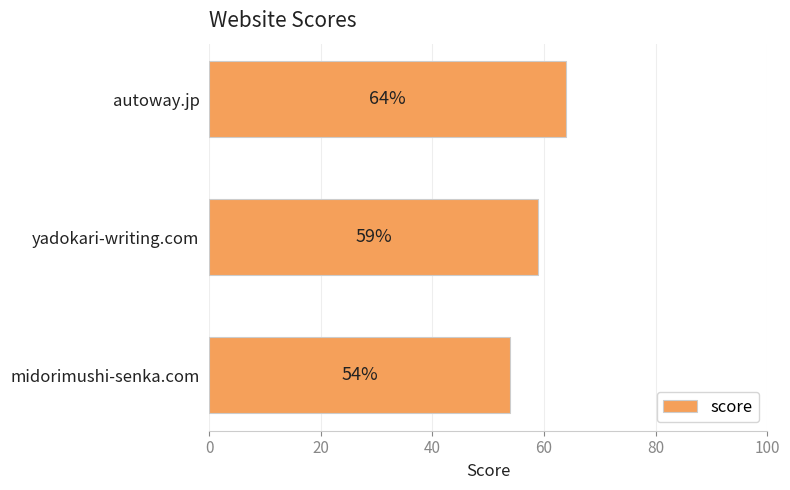

What is the minimum value shown in the chart?

54